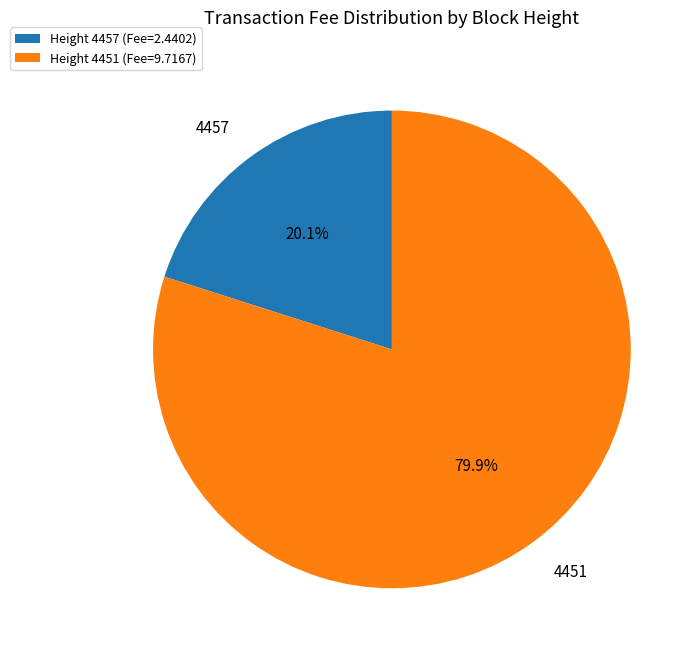

Rank the categories by value from lowest to highest.

Height 4457 (Fee=2.4402), Height 4451 (Fee=9.7167)